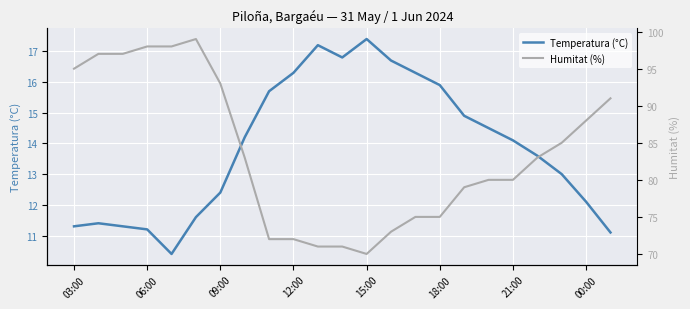

What is the highest value of the Temperatura (°C) series?

17.4